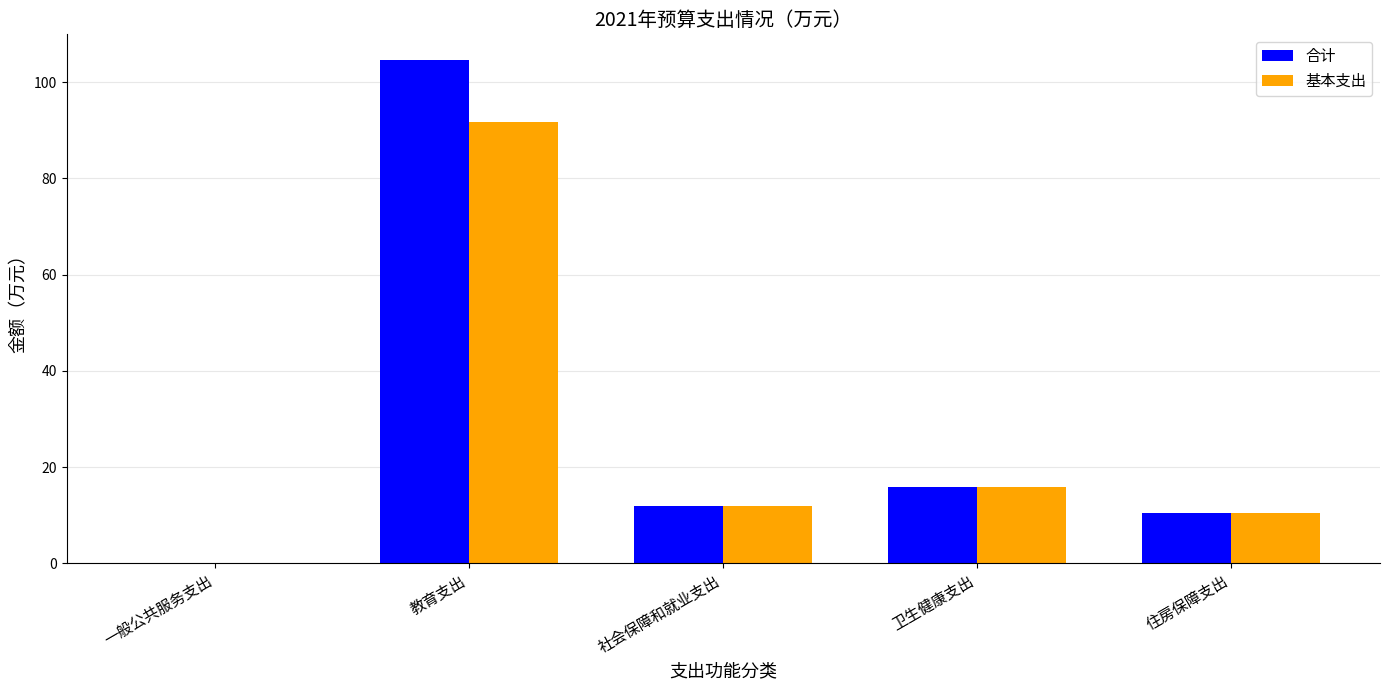

The value of 基本支出 at 教育支出 is 38.3. True or false?

False